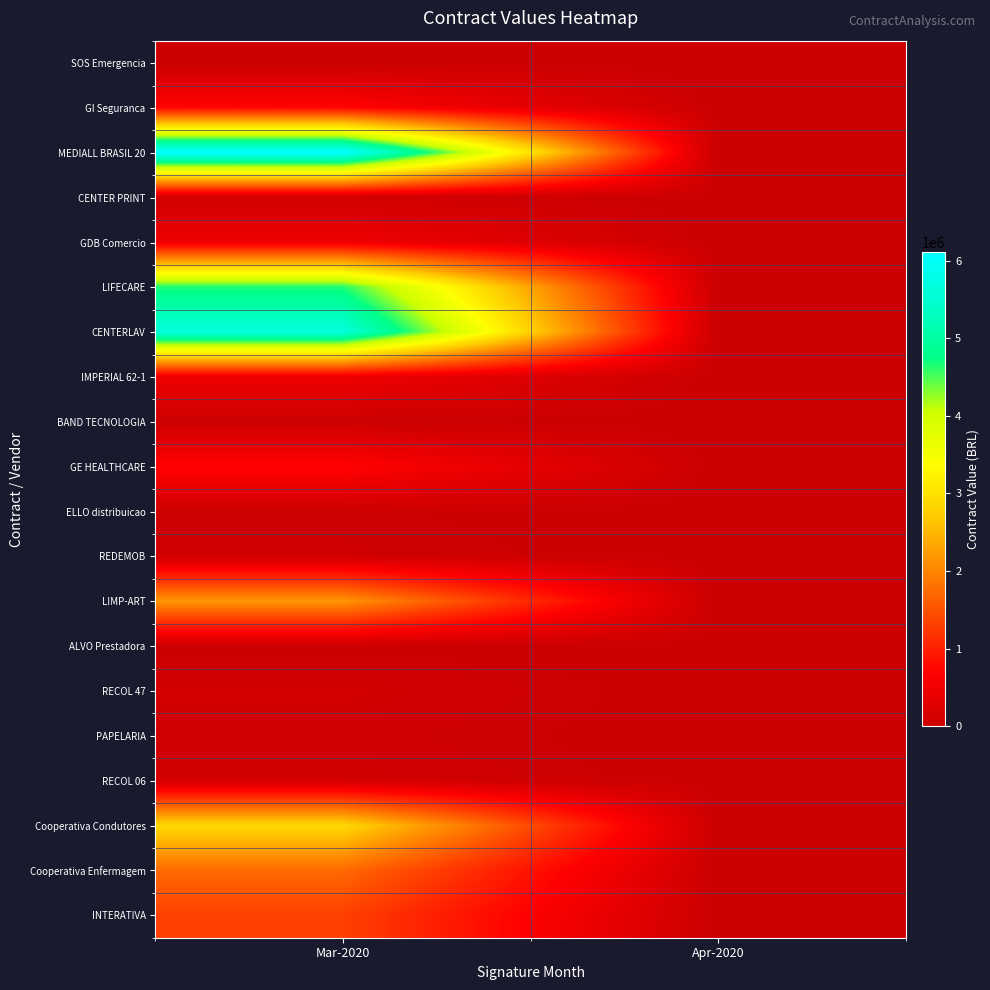

How many series are shown in this chart?

20